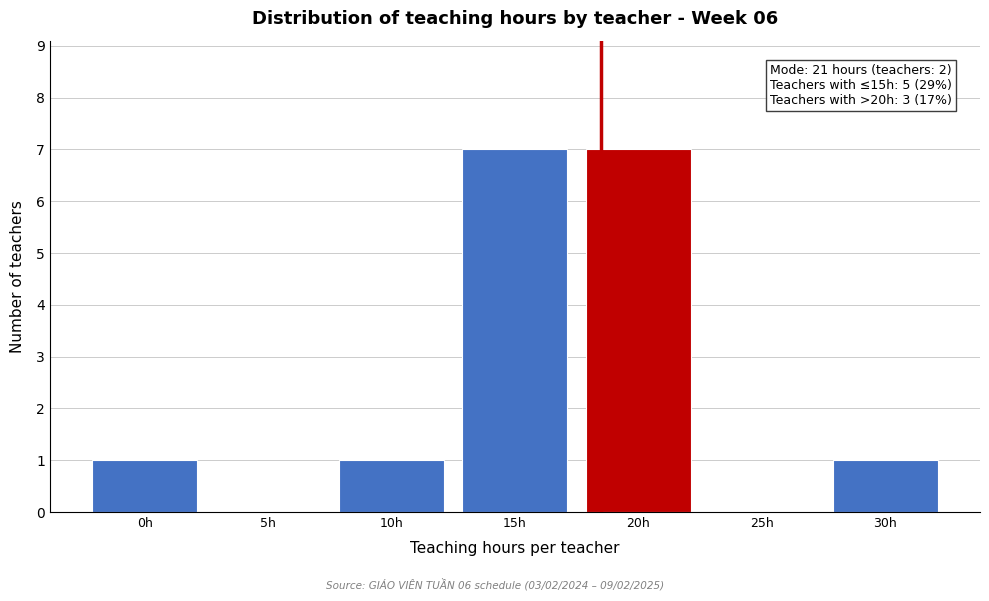

Reading left to right, transcribe all the data shown in this chart.

0h=1	5h=0	10h=1	15h=7	20h=7	25h=0	30h=1